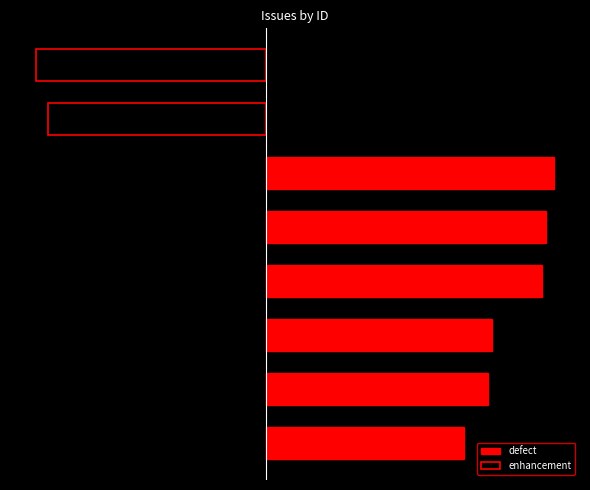

What is the greatest value displayed?

74